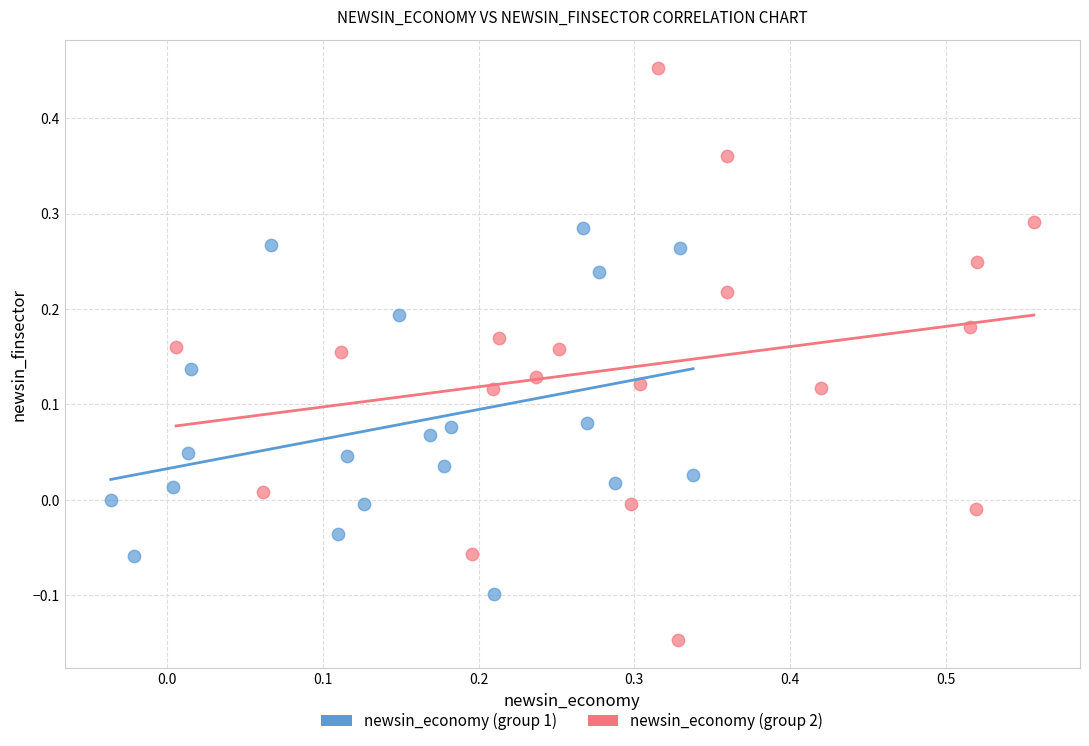

Which series reaches the maximum Y coordinate?

newsin_economy (group 2)